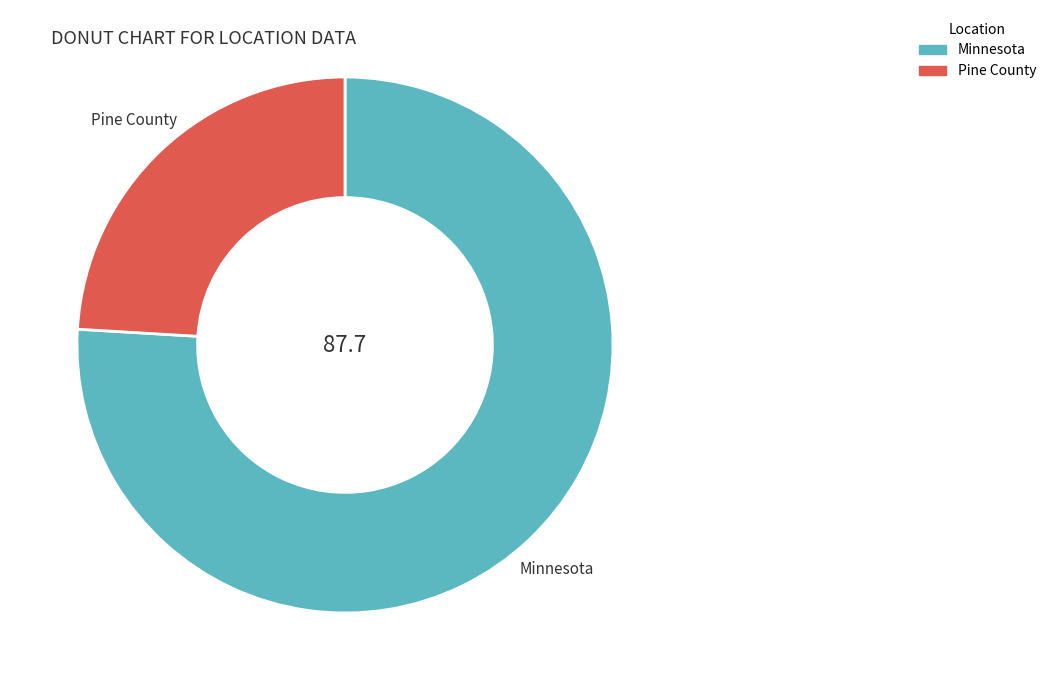

How many slices are in this pie chart?

2